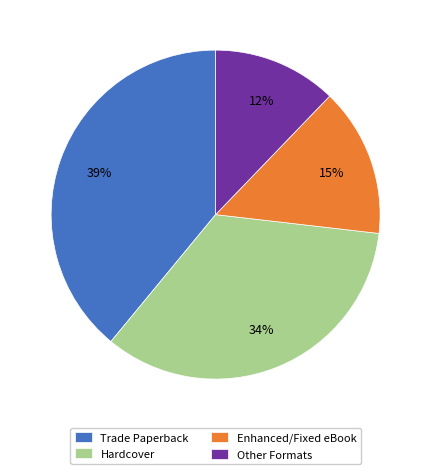

How many segments does this pie chart have?

4